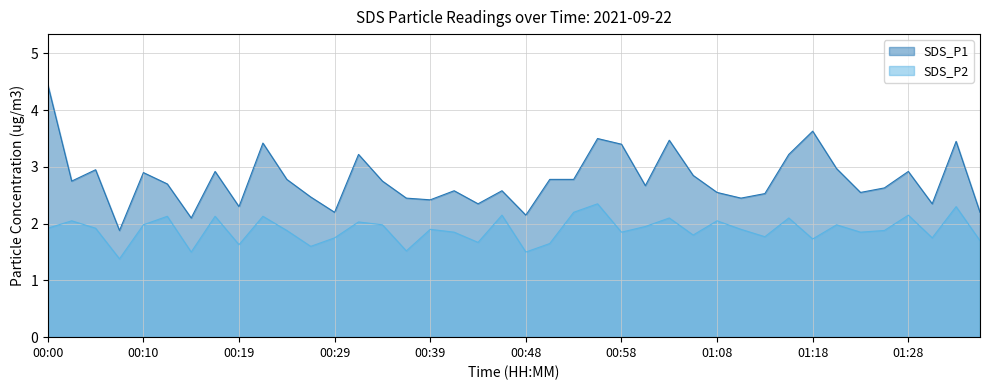

At which label is SDS_P1 closest to 3?

01:20